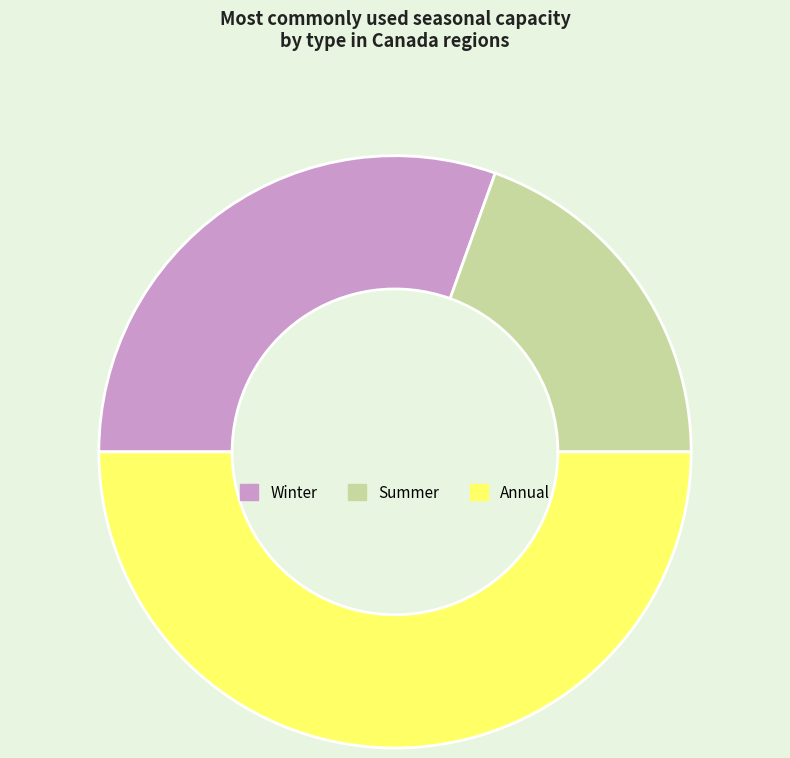

Is the sum of Annual and Winter greater than half?

Yes